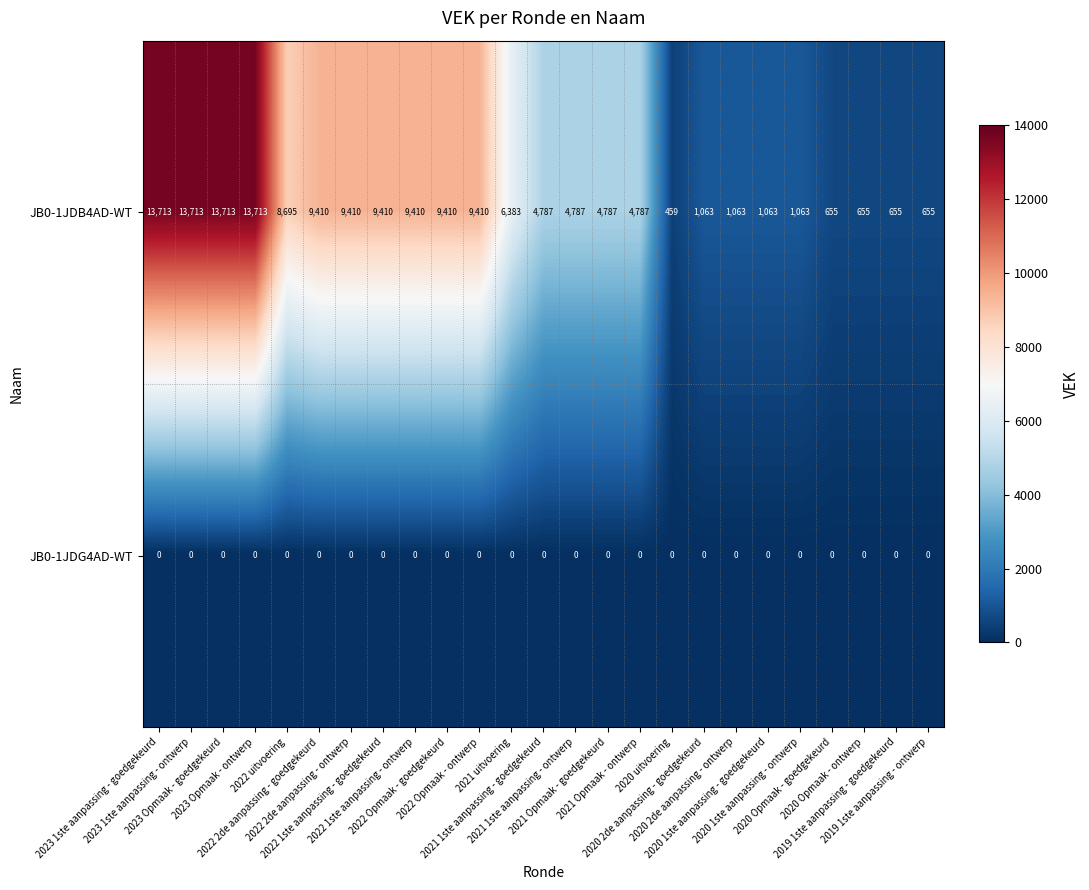

At how many categories does at least one series exceed 7785?

11